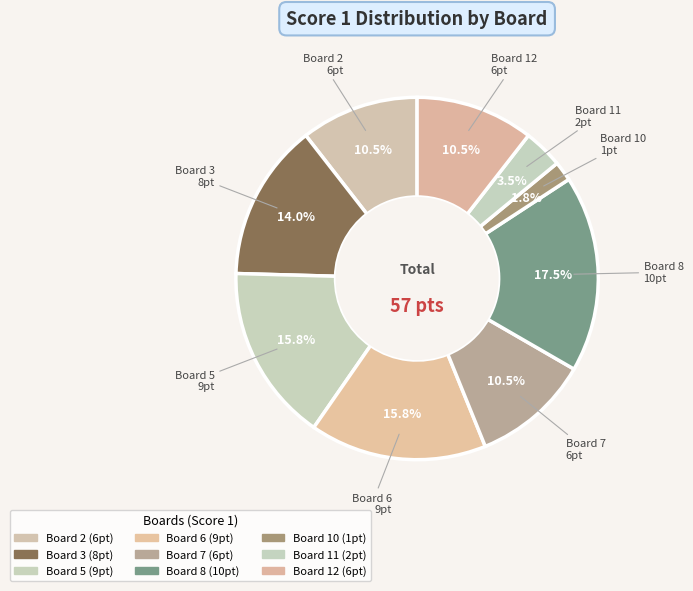

How many slices are in this pie chart?

9